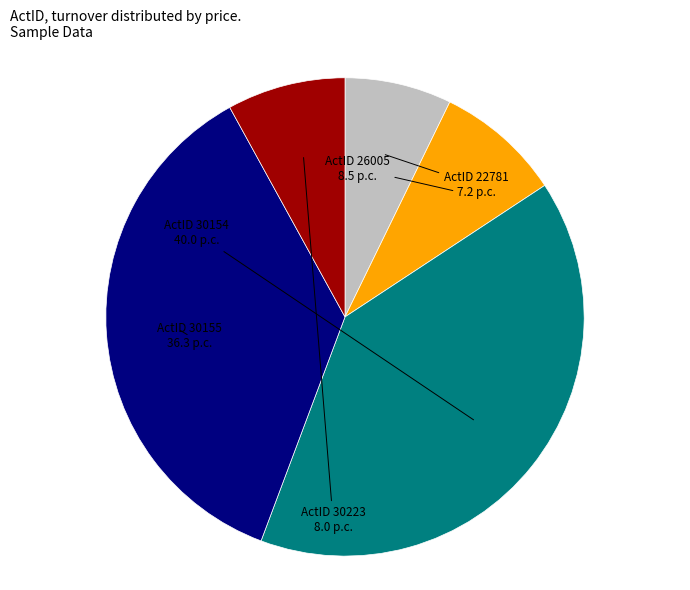

Is there any slice that represents more than half of the pie?

No